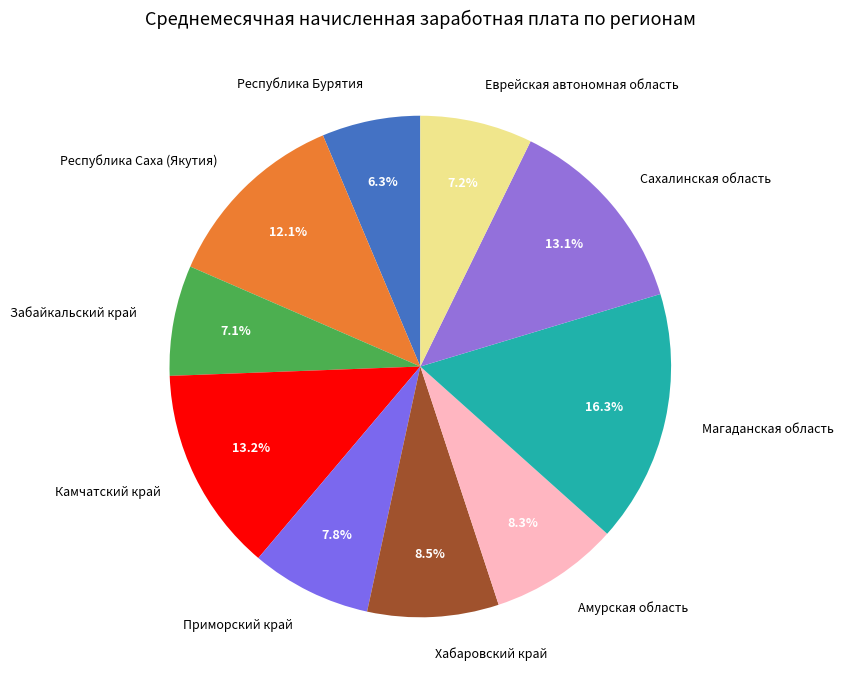

Between Республика Бурятия and Приморский край, which is larger?

Приморский край